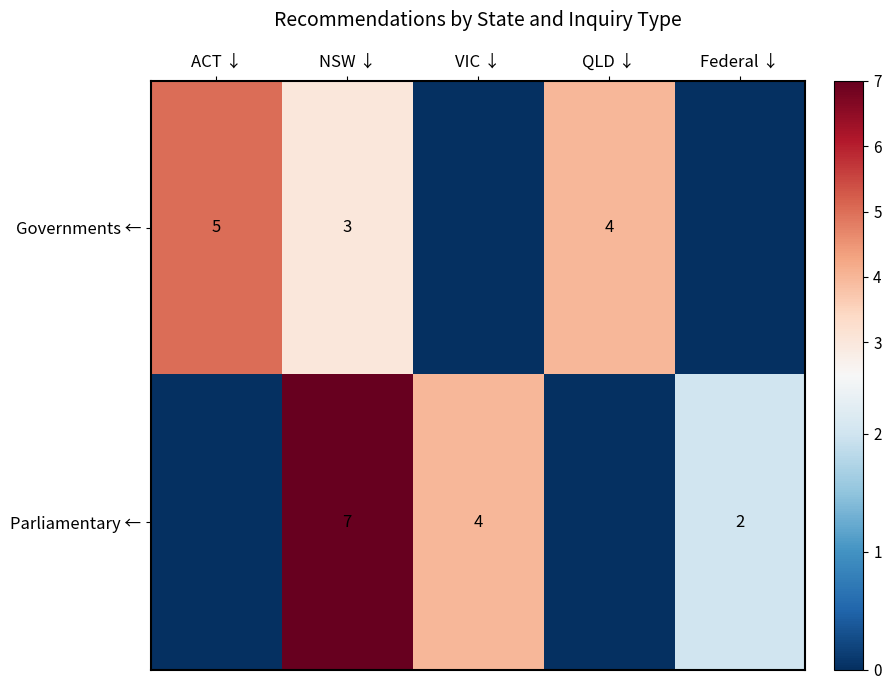

True or false: Parliamentary ← has a value of 11 at NSW ↓.

False